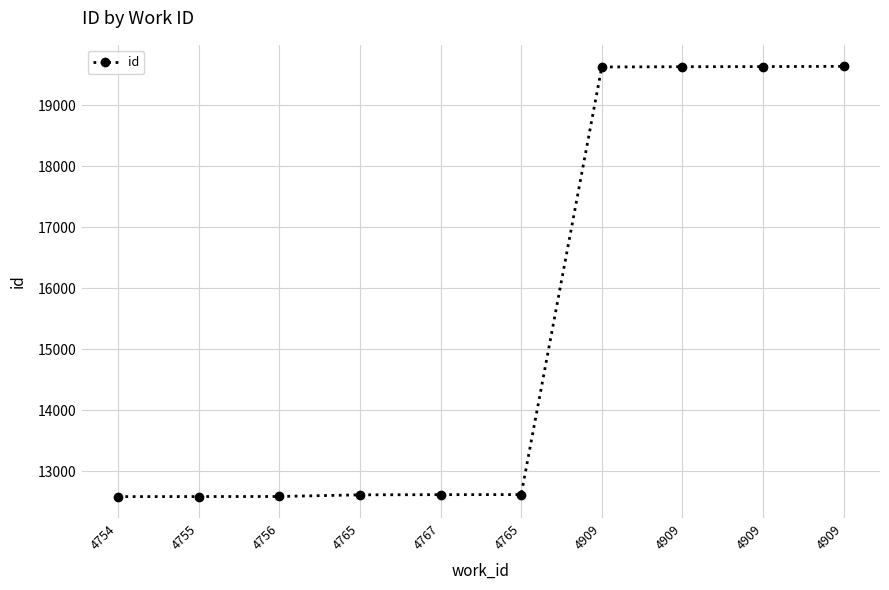

How many lines are shown in the chart?

1